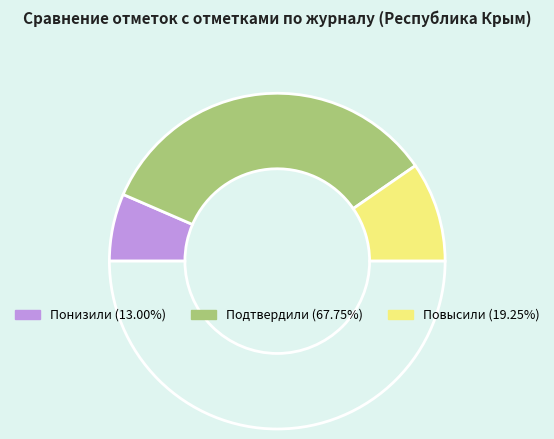

Rank the categories by value from highest to lowest.

Подтвердили, Повысили, Понизили